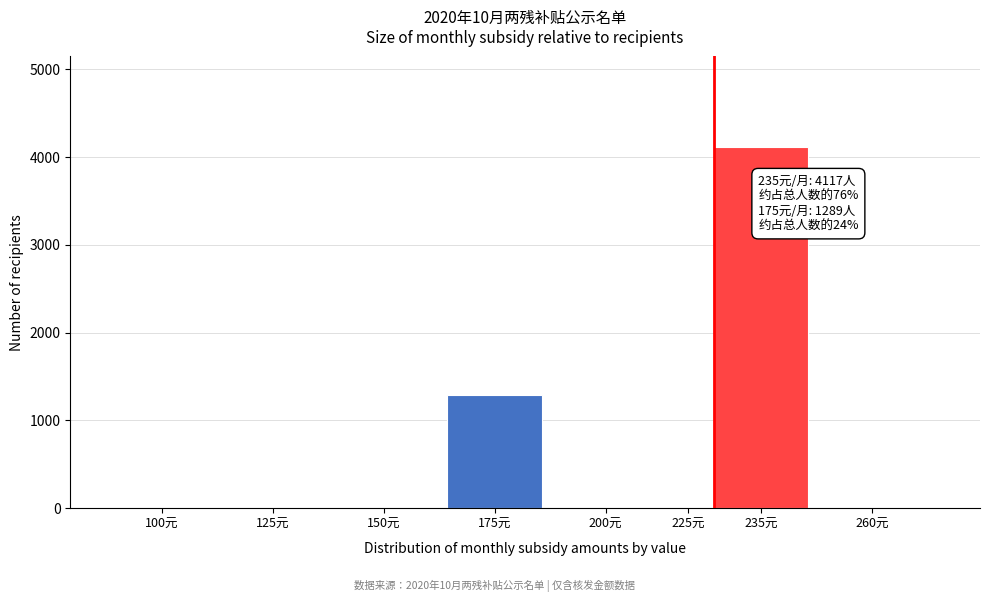

Reading right to left, extract all data points from this chart.

260元=0	235元=4117	225元=0	200元=0	175元=1289	150元=0	125元=0	100元=0